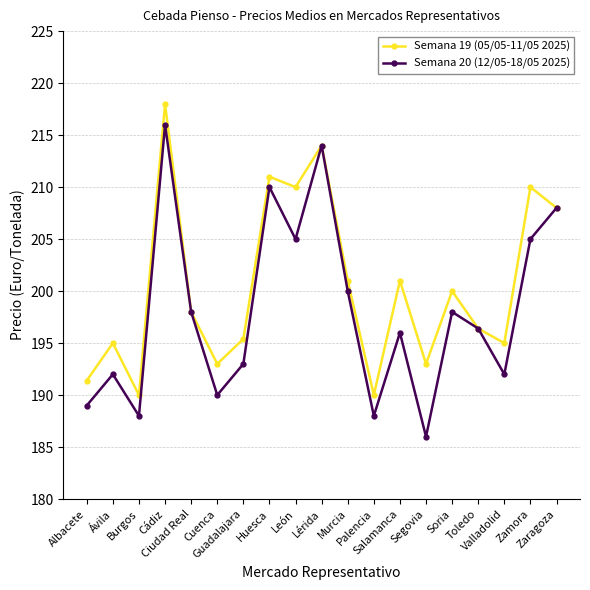

Is the value of Semana 19 (05/05-11/05 2025) at Soria greater than the value of Semana 20 (12/05-18/05 2025) at Toledo?

Yes